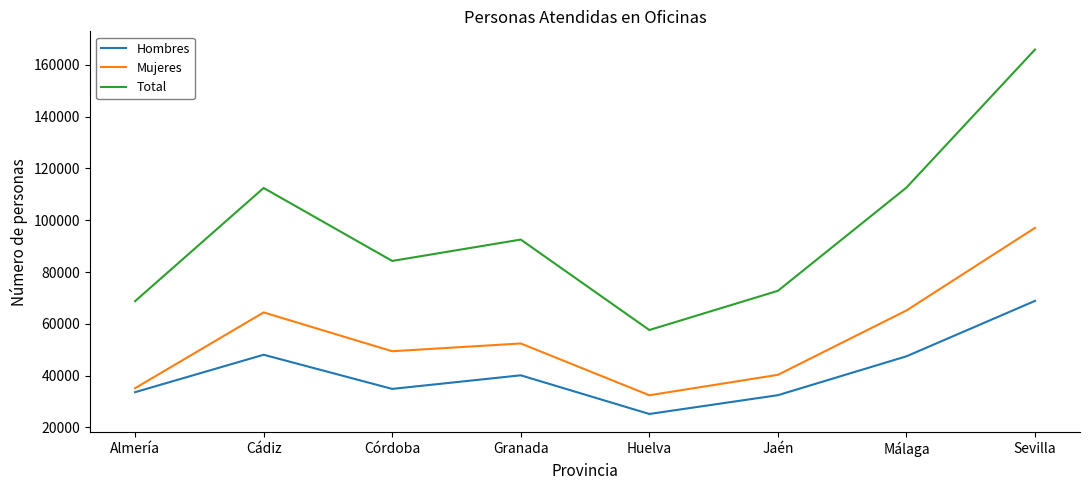

Is it true that Total equals 34718 at Huelva?

False